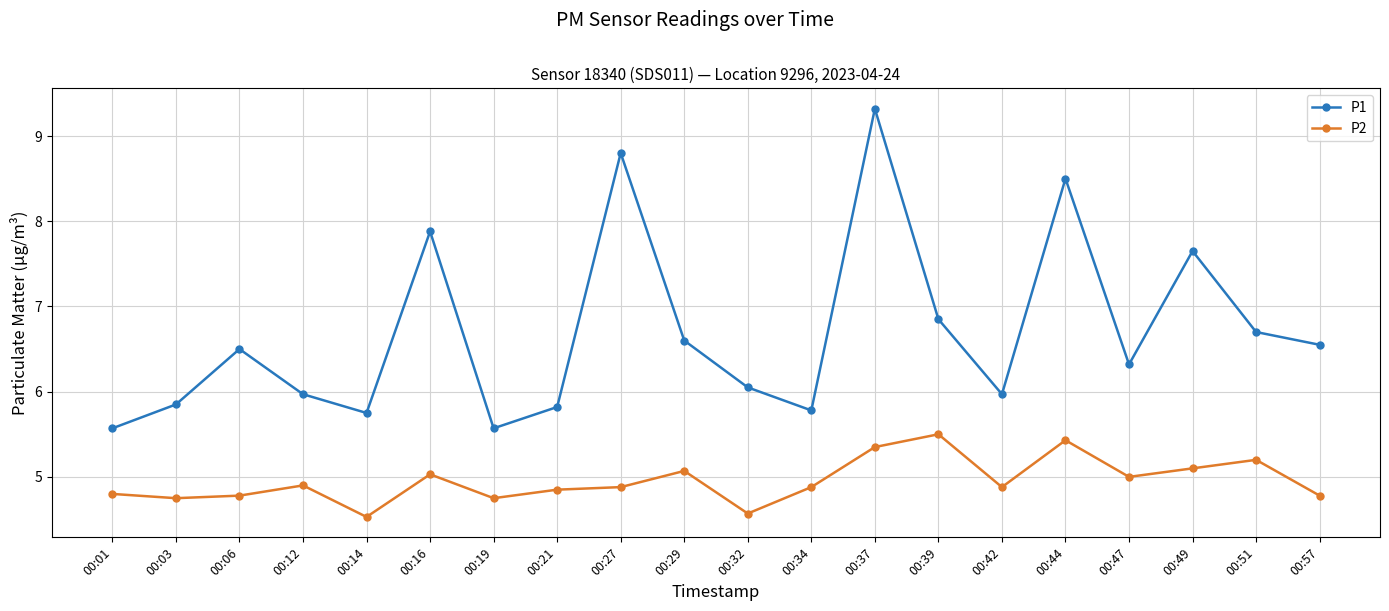

What is the average value of the P1 series?

6.7